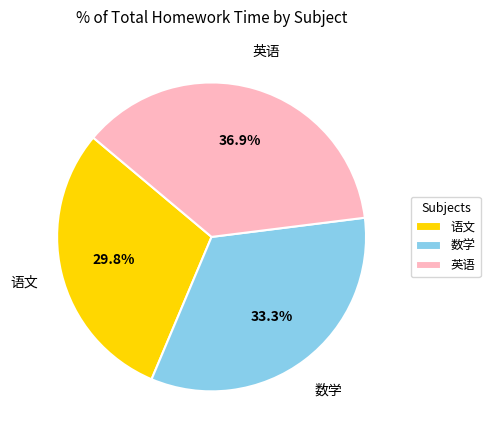

What is the smallest slice in the pie chart?

语文